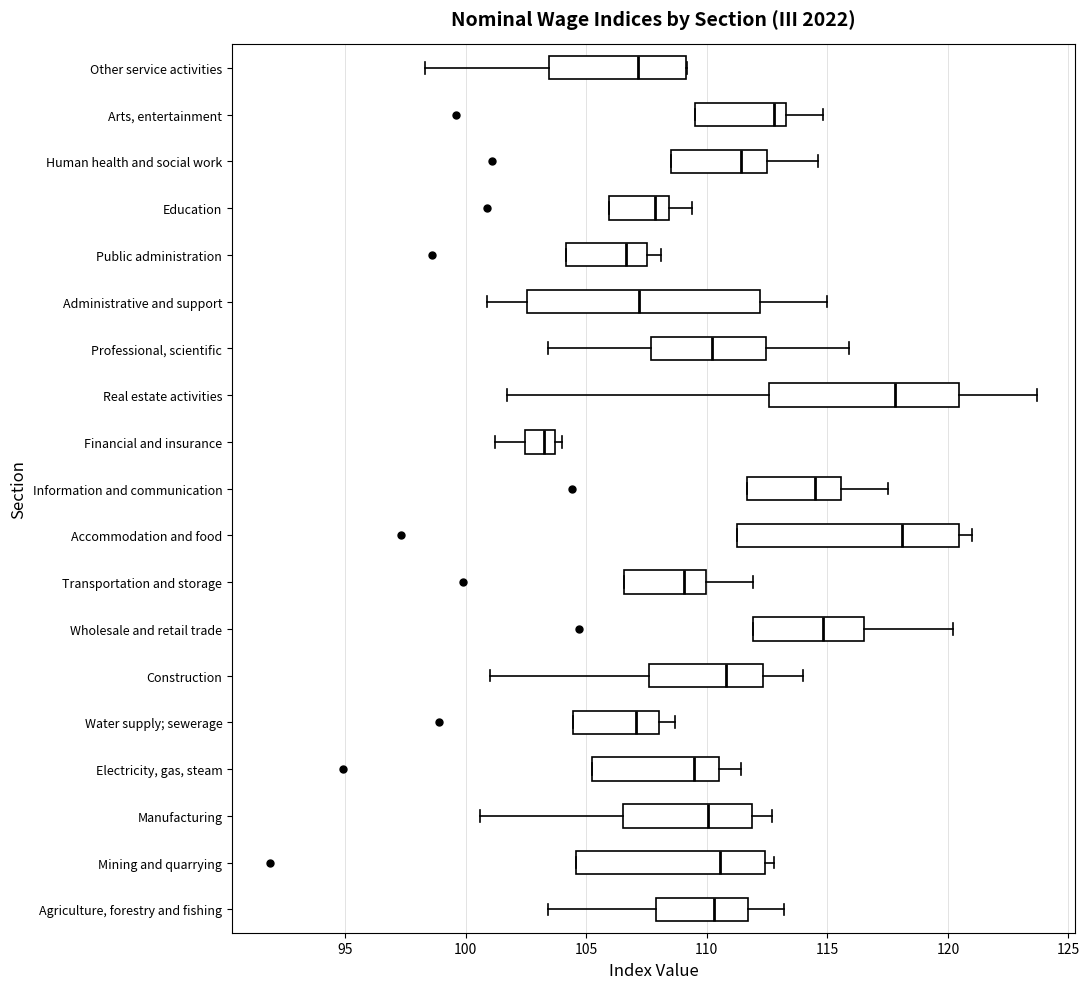

Reading bottom to top, read every box against the x-axis: the position of its median line, the range the box covers, and the ends of its whiskers. The values are not printed on the chart, so give them approximately, as read against the axis.

Agriculture, forestry and fishing: median 110.5, box 108.0 to 111.5, whiskers 103.5 to 113.0
Mining and quarrying: median 110.5, box 104.5 to 112.5, whiskers 104.5 to 113.0
Manufacturing: median 110.0, box 106.5 to 112.0, whiskers 100.5 to 112.5
Electricity, gas, steam: median 109.5, box 105.5 to 110.5, whiskers 105.5 to 111.5
Water supply; sewerage: median 107.0, box 104.5 to 108.0, whiskers 104.5 to 108.5
Construction: median 111.0, box 107.5 to 112.5, whiskers 101.0 to 114.0
Wholesale and retail trade: median 115.0, box 112.0 to 116.5, whiskers 112.0 to 120.0
Transportation and storage: median 109.0, box 106.5 to 110.0, whiskers 106.5 to 112.0
Accommodation and food: median 118.0, box 111.5 to 120.5, whiskers 111.5 to 121.0
Information and communication: median 114.5, box 111.5 to 115.5, whiskers 111.5 to 117.5
Financial and insurance: median 103.5 (inside the box), box 102.5 to 103.5, whiskers 101.0 to 104.0
Real estate activities: median 118.0, box 112.5 to 120.5, whiskers 101.5 to 123.5
Professional, scientific: median 110.0, box 107.5 to 112.5, whiskers 103.5 to 116.0
Administrative and support: median 107.0, box 102.5 to 112.0, whiskers 101.0 to 115.0
Public administration: median 106.5, box 104.0 to 107.5, whiskers 104.0 to 108.0
Education: median 108.0, box 106.0 to 108.5, whiskers 106.0 to 109.5
Human health and social work: median 111.5, box 108.5 to 112.5, whiskers 108.5 to 114.5
Arts, entertainment: median 113.0, box 109.5 to 113.5, whiskers 109.5 to 115.0
Other service activities: median 107.0, box 103.5 to 109.0, whiskers 98.5 to 109.0